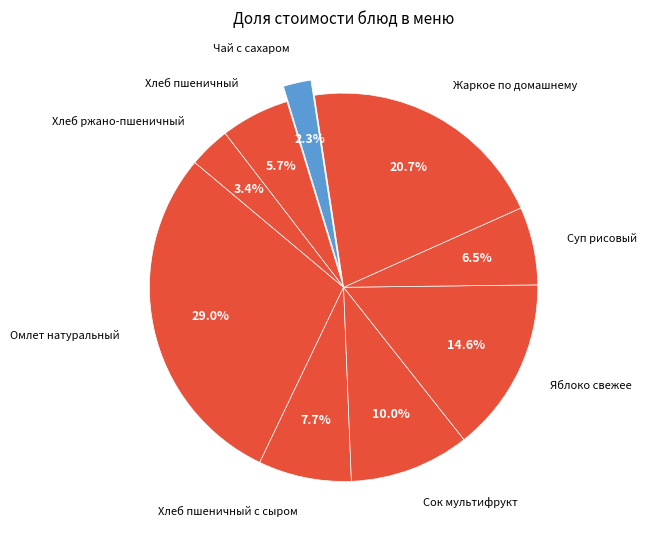

Rank the categories by value from lowest to highest.

Чай с сахаром, Хлеб ржано-пшеничный, Хлеб пшеничный, Суп рисовый, Хлеб пшеничный с сыром, Сок мультифрукт, Яблоко свежее, Жаркое по домашнему, Омлет натуральный